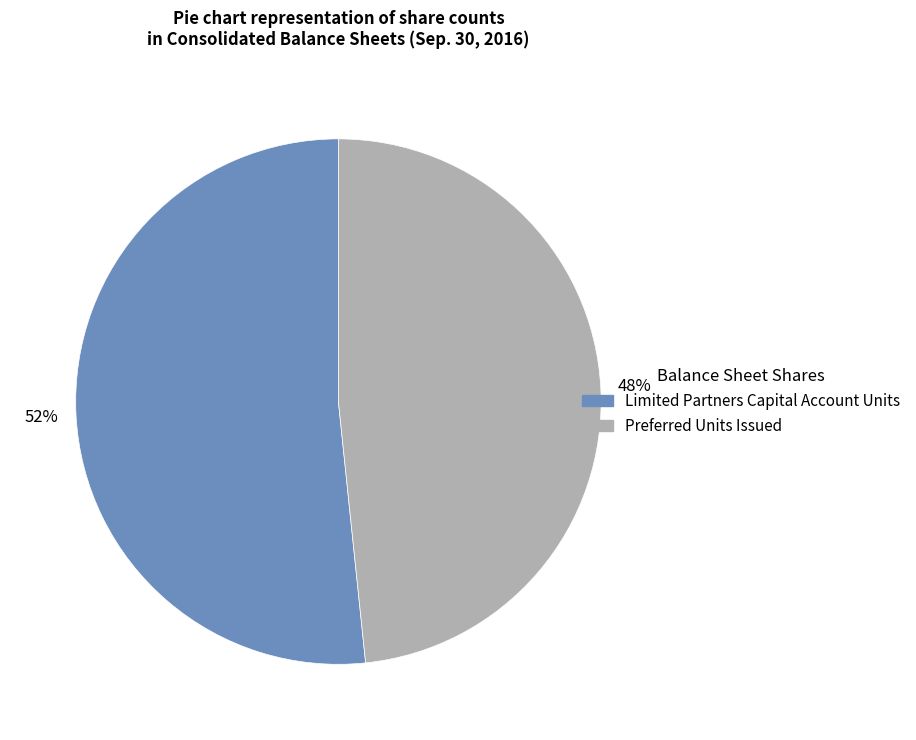

Which has a higher value, Preferred Units Issued or Limited Partners Capital Account Units?

Limited Partners Capital Account Units